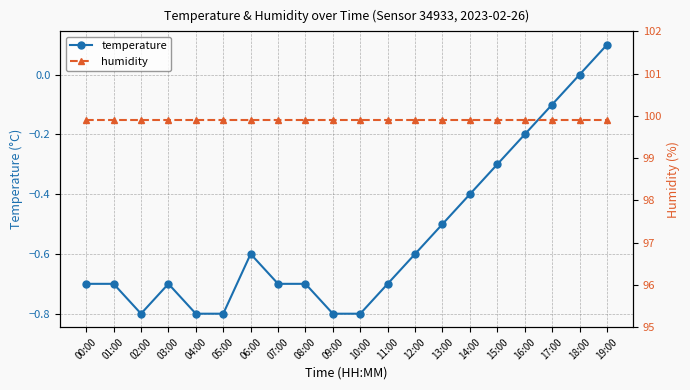

Which category has the lowest value in the temperature series?

02:00